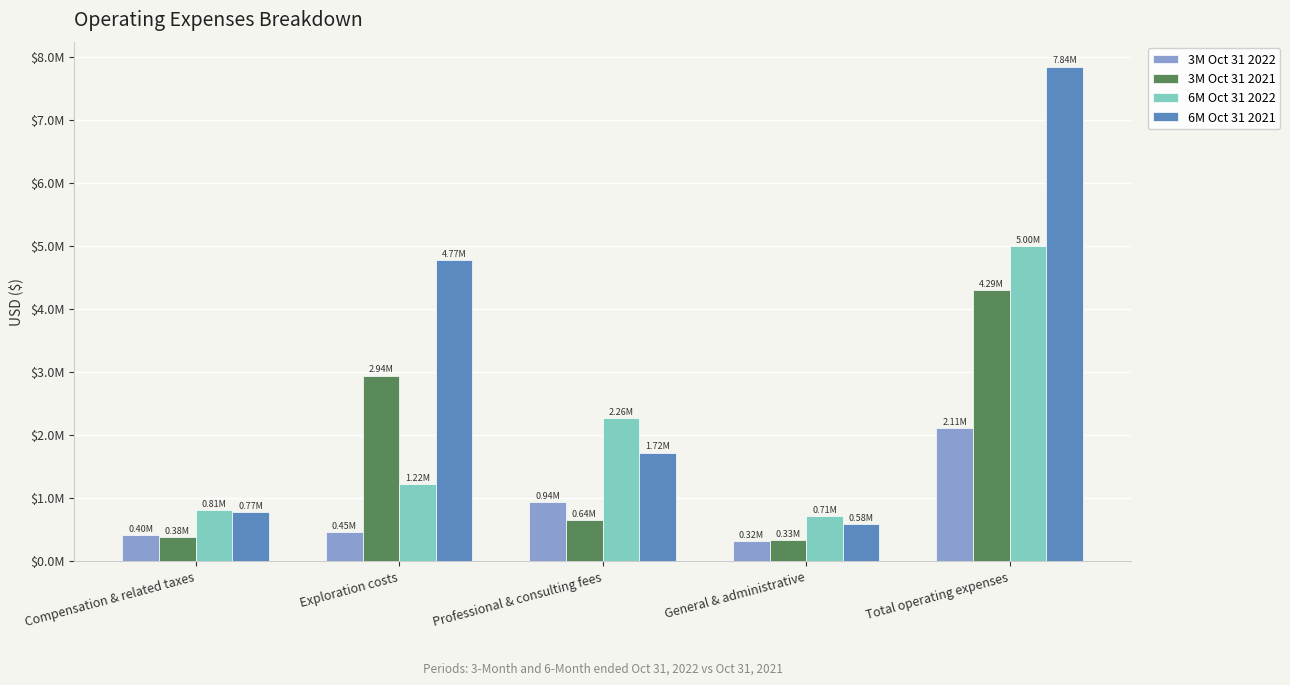

Reading right to left, extract all data points from this chart.

3M Oct 31 2022: 2110572	315233	936845	454735	403759
3M Oct 31 2021: 4293310	330895	643511	2941071	377833
6M Oct 31 2022: 4995930	709134	2262636	1217596	806564
6M Oct 31 2021: 7843025	582626	1719486	4772431	768482